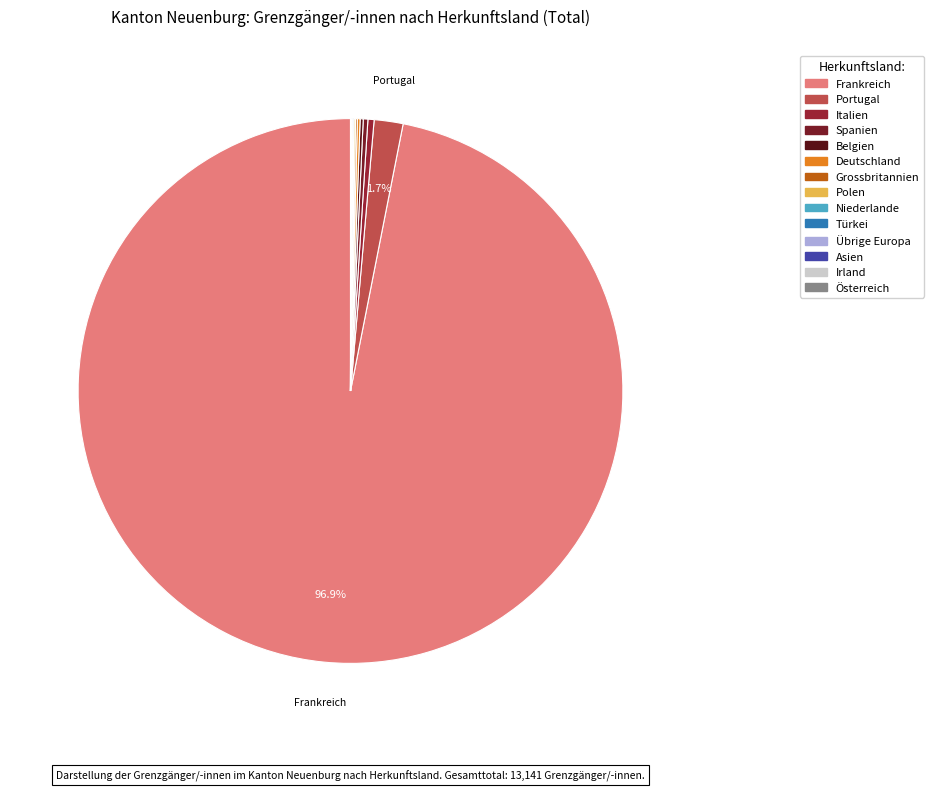

How many slices are in this pie chart?

14